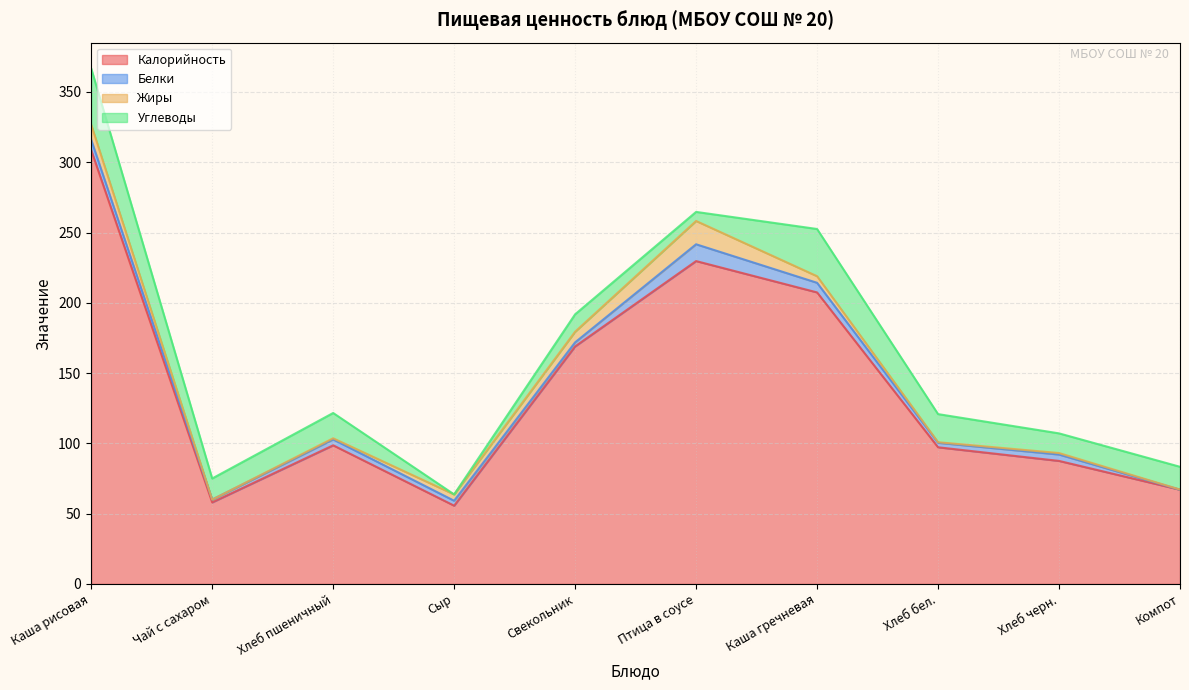

The Калорийность series shows 90.2 at Чай с сахаром. True or false?

False